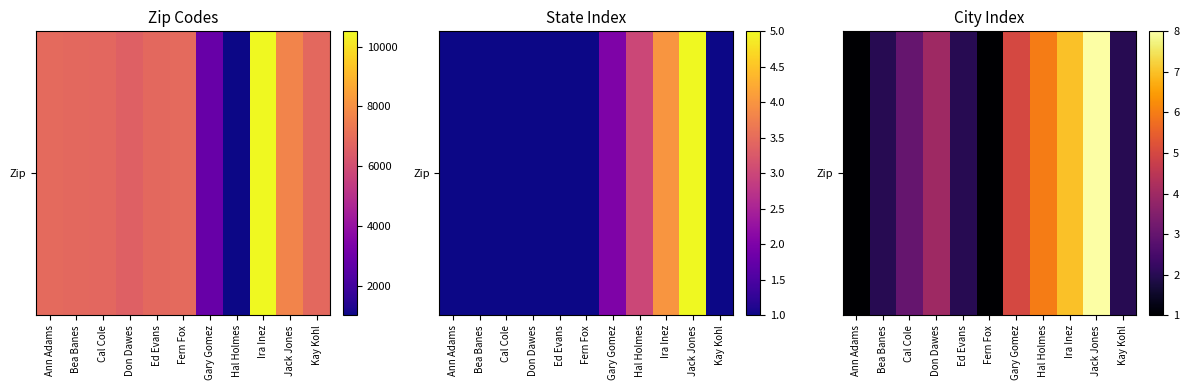

How many values are between 2 and 6?

7